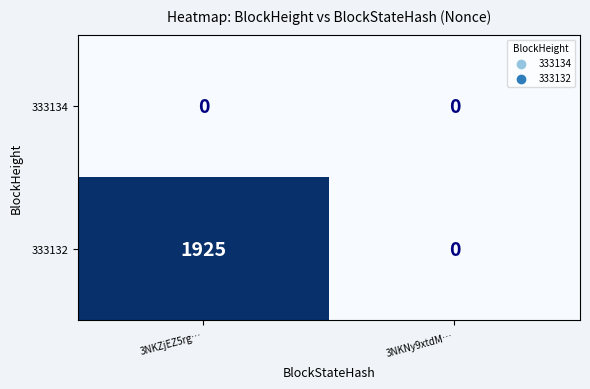

Which category has the highest value across all series?

3NKZjEZ5rg…